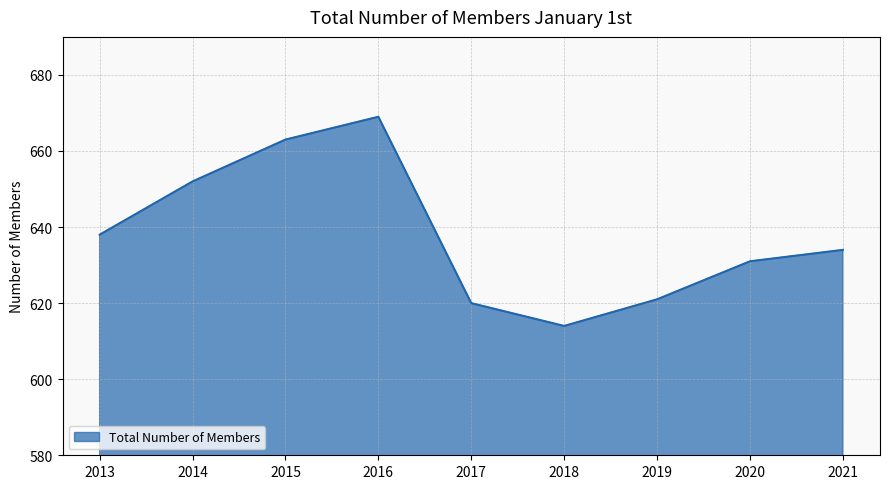

Which category has the lowest value across all series?

2018